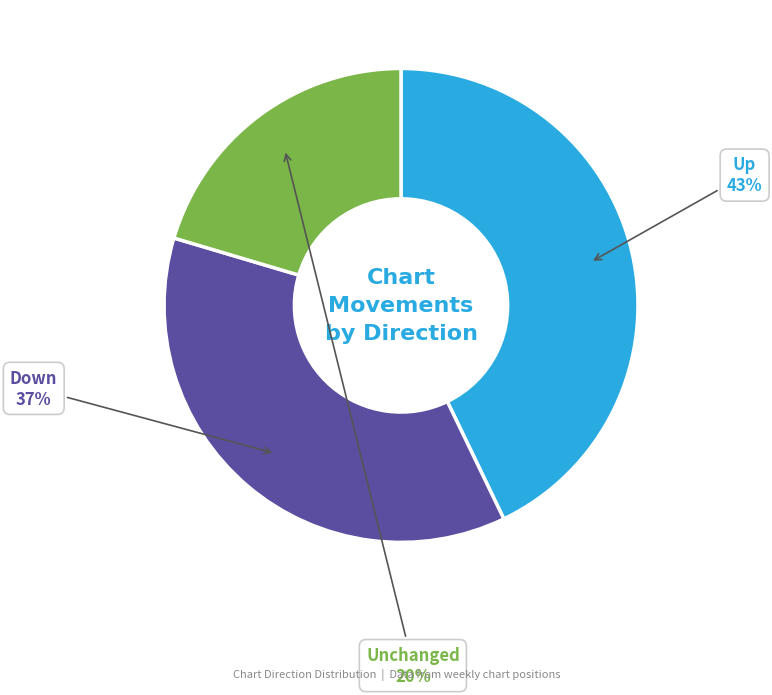

Is there a majority slice in this chart?

No